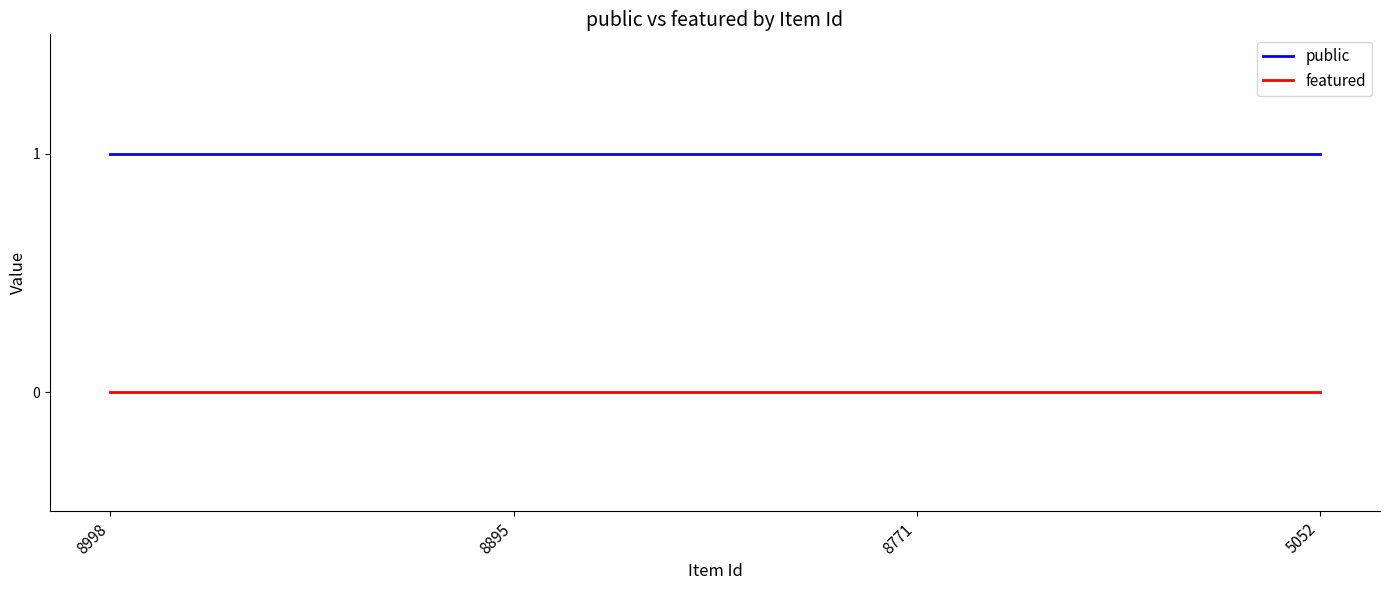

What value does the public series have at 8771?

1